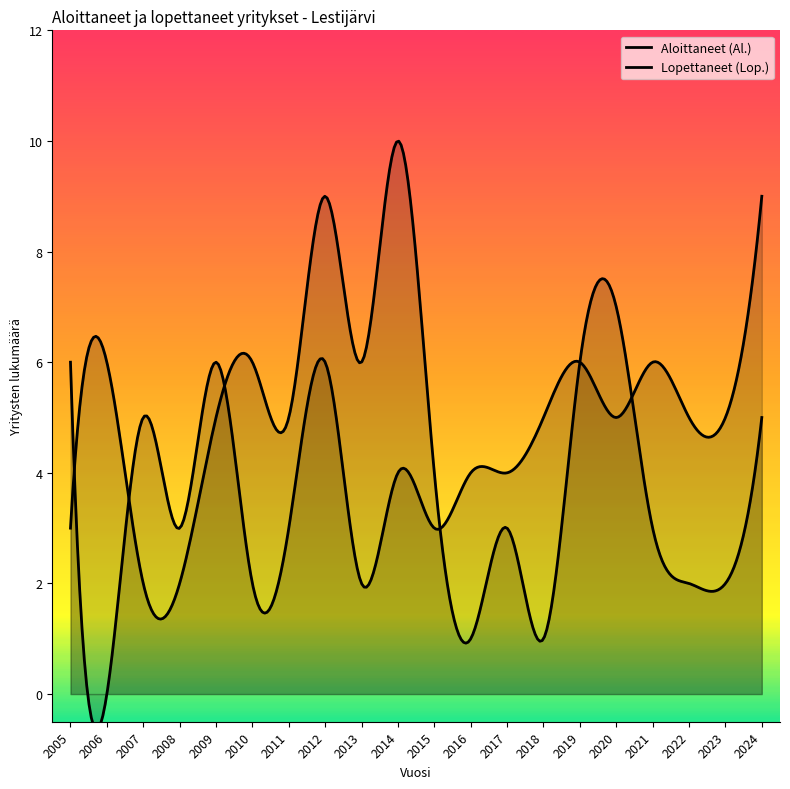

What is the total value across all series at 2024?

14